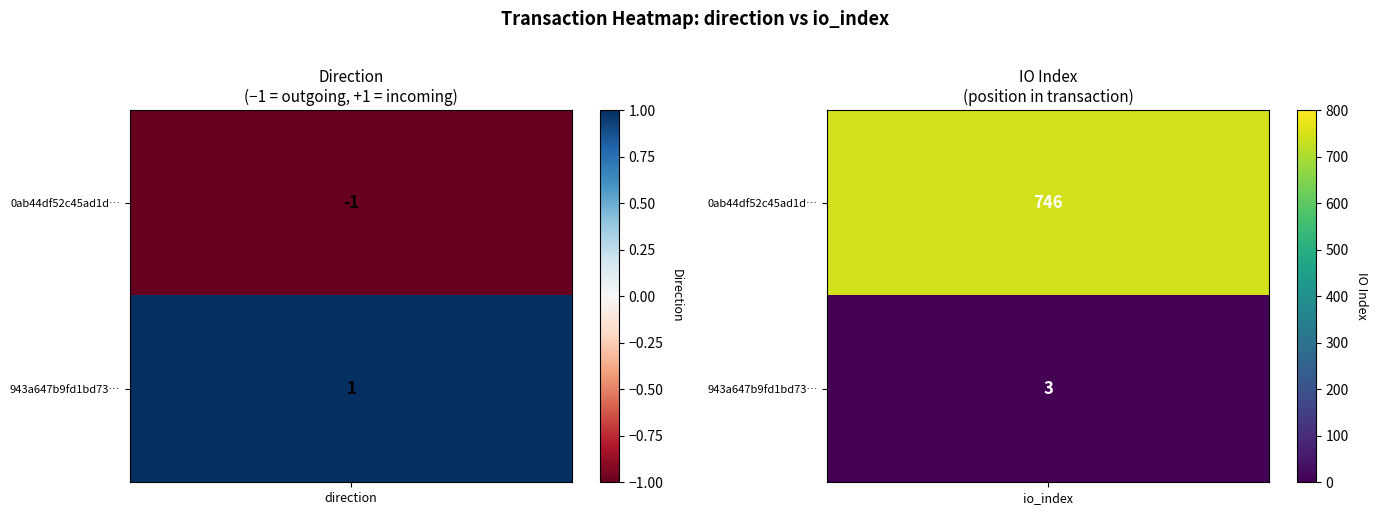

What is the sum of the 943a647b9fd1bd732444238f23e94ae1d8025b3 values at 0 and 1?

4